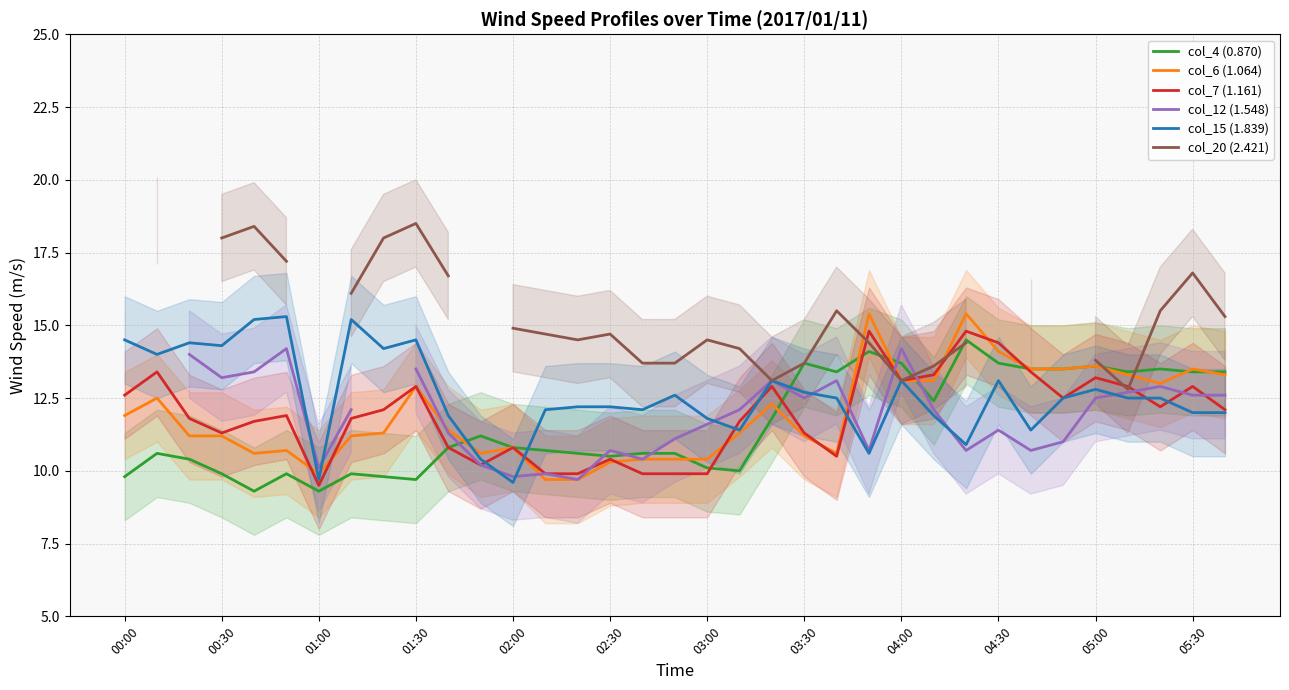

How many lines are shown in the chart?

6